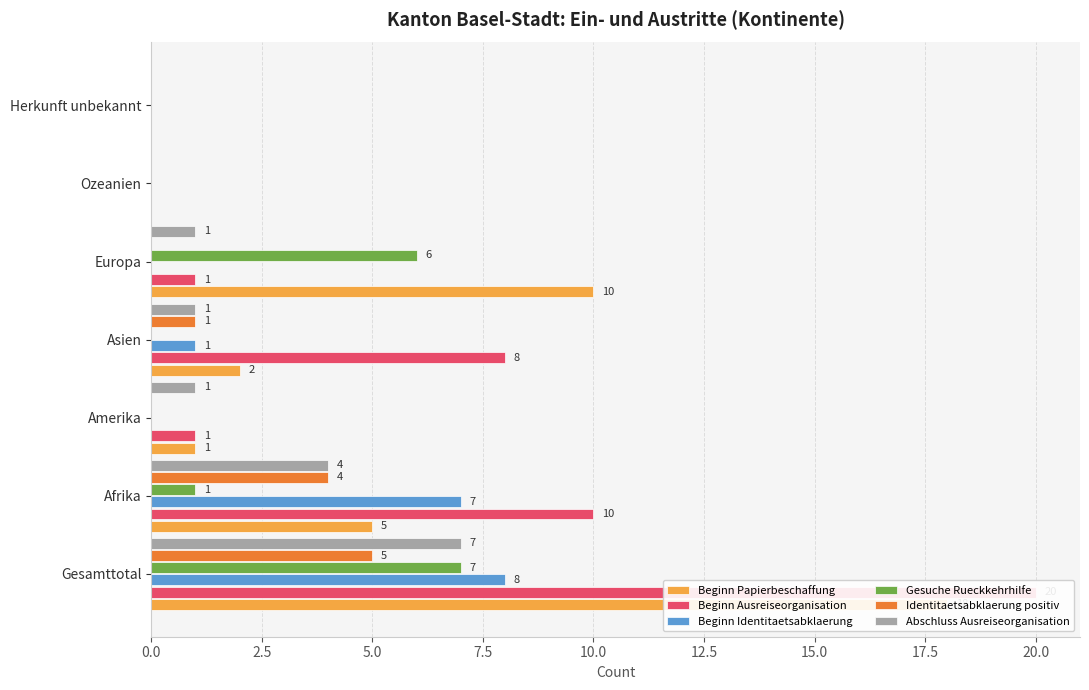

What is the sum of the Gesuche Rueckkehrhilfe values at Europa and Asien?

6